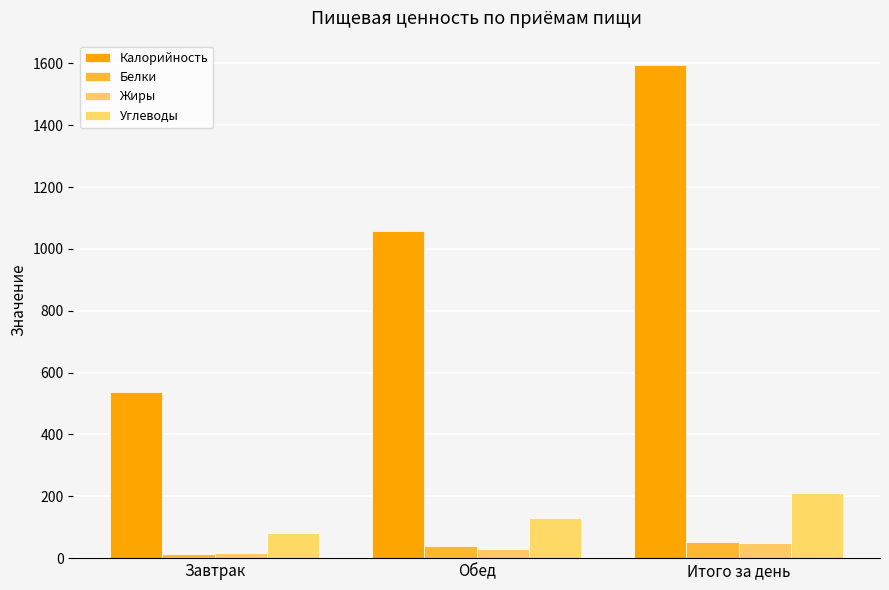

Read the Калорийность value at Итого за день.

1593.6